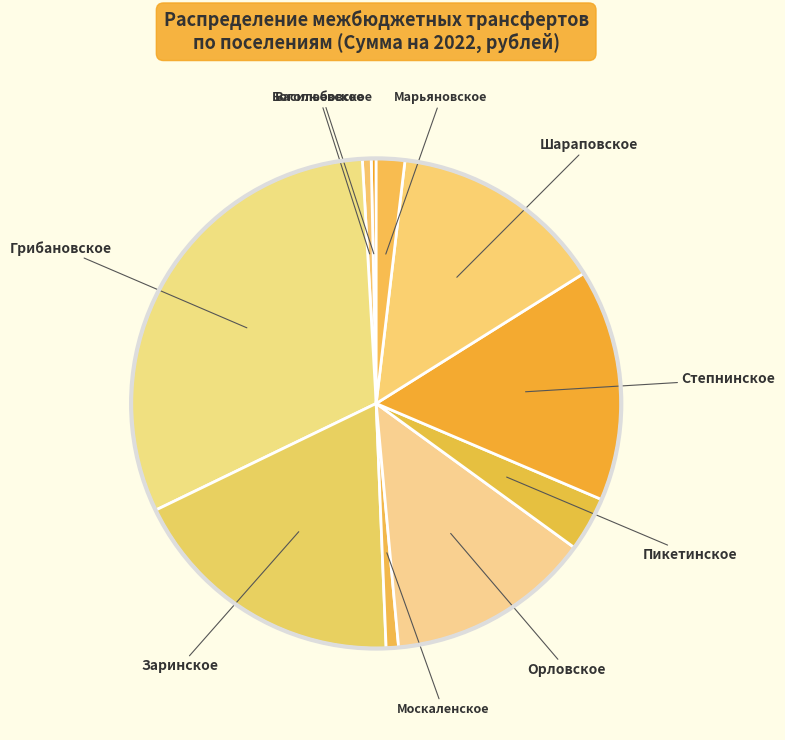

Does Степнинское represent more than half of the total?

No